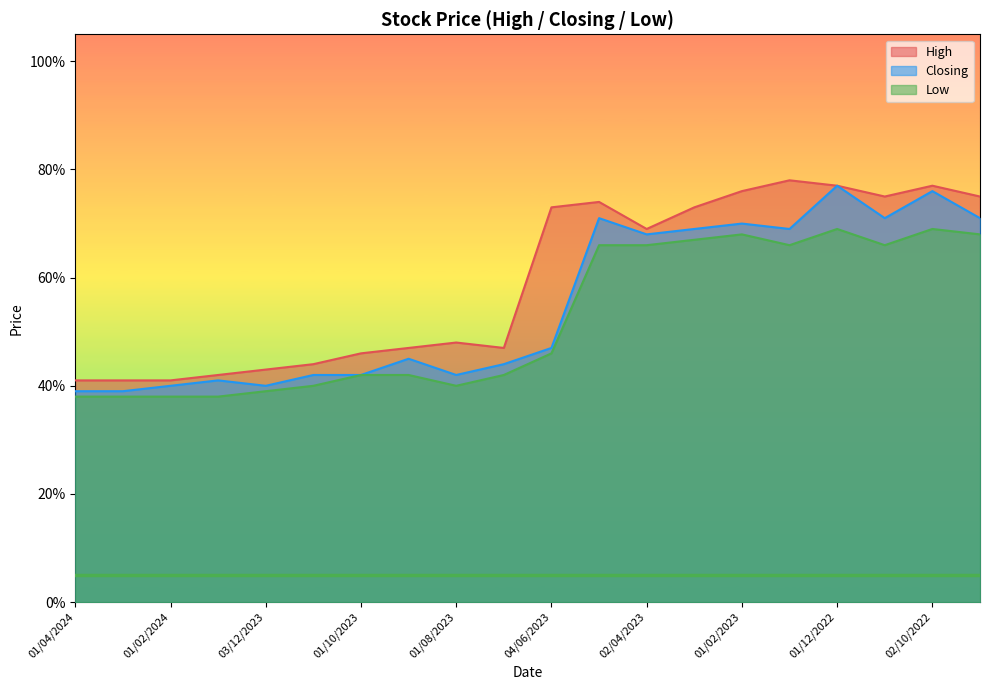

True or false: High has a value of 0.5 at 03/09/2023.

True